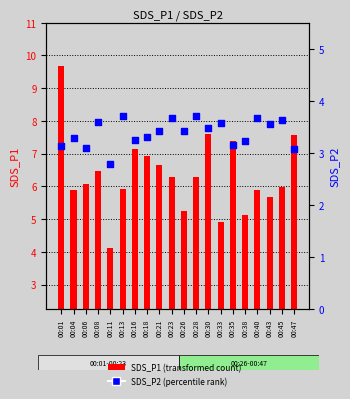

At how many categories does at least one series exceed 5?

18